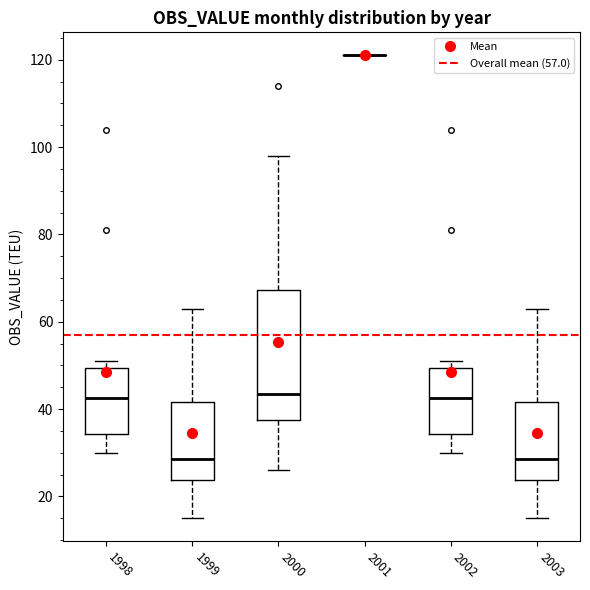

Reading left to right, transcribe this box plot: for each box, give where its median line is, the range the box spans, and where its two whiskers end, as read against the y-axis. The values are not printed on the chart, so give them approximately, as read against the axis.

1998: median 42, box 34 to 50, whiskers 30 to 52
1999: median 28, box 24 to 42, whiskers 16 to 64
2000: median 44, box 38 to 68, whiskers 26 to 98
2001: box collapsed to a line at 122, whiskers 122 to 122
2002: median 42, box 34 to 50, whiskers 30 to 52
2003: median 28, box 24 to 42, whiskers 16 to 64